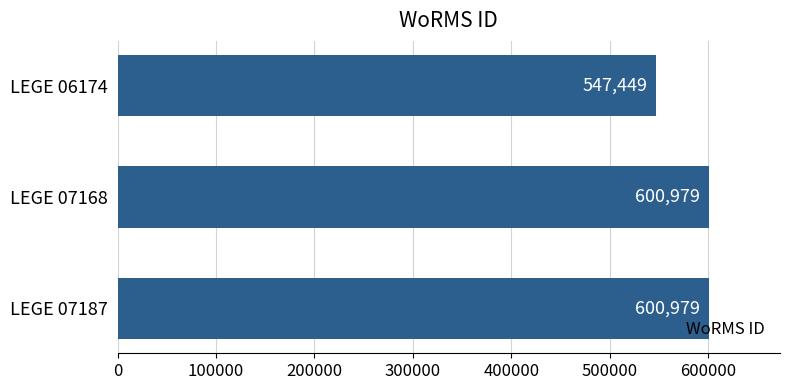

How many distinct data groups are displayed?

1